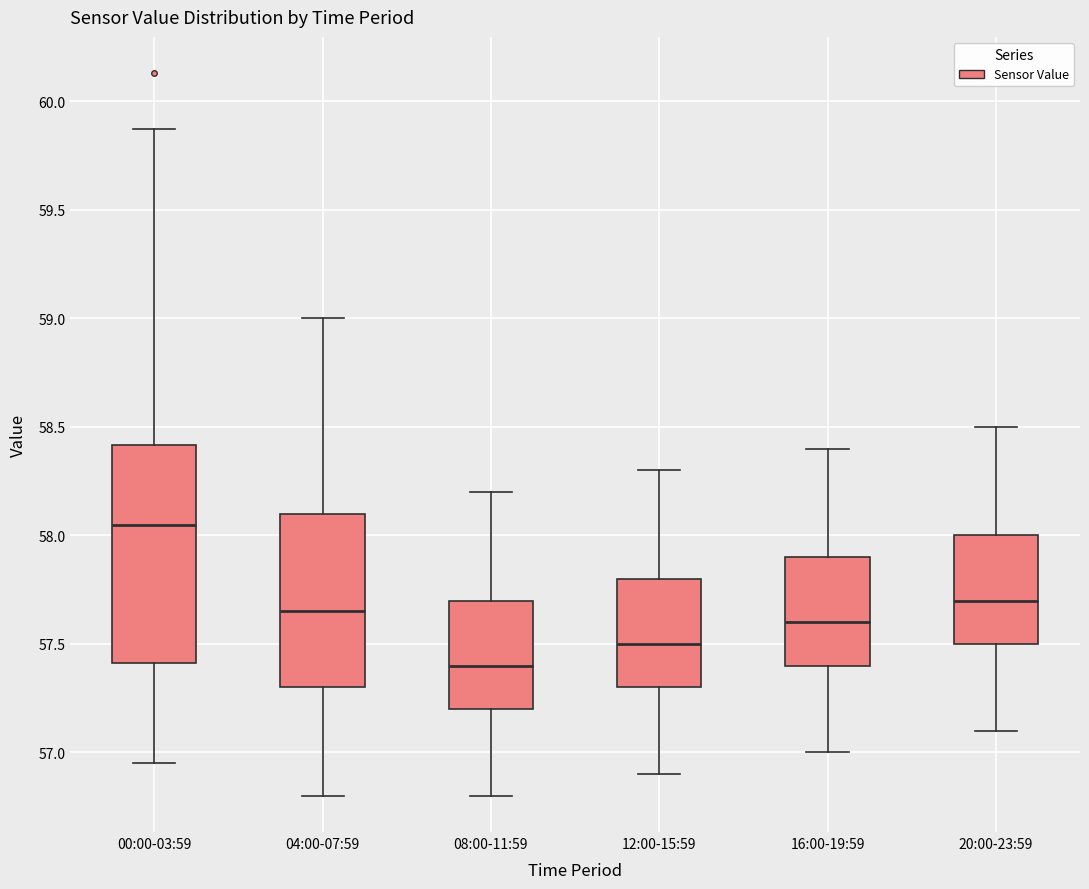

Which box is the tallest, from its lower edge to its upper edge?

00:00-03:59